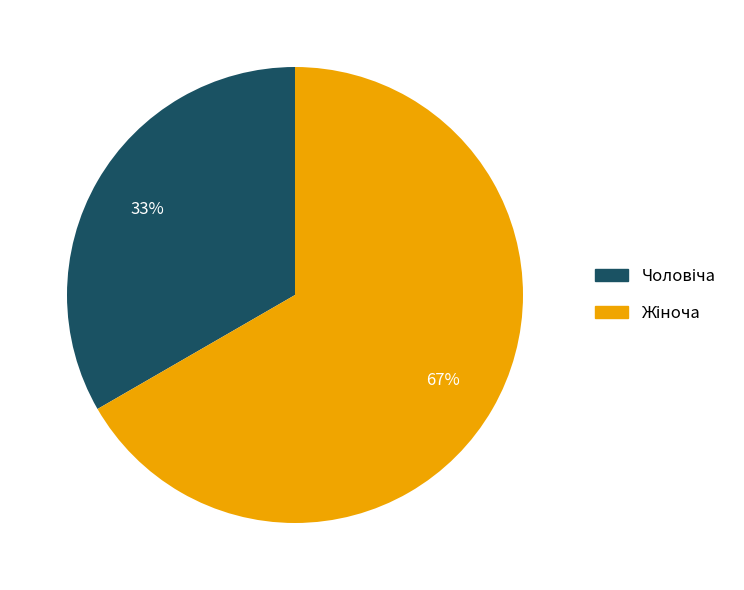

Does any single category account for the majority?

Yes